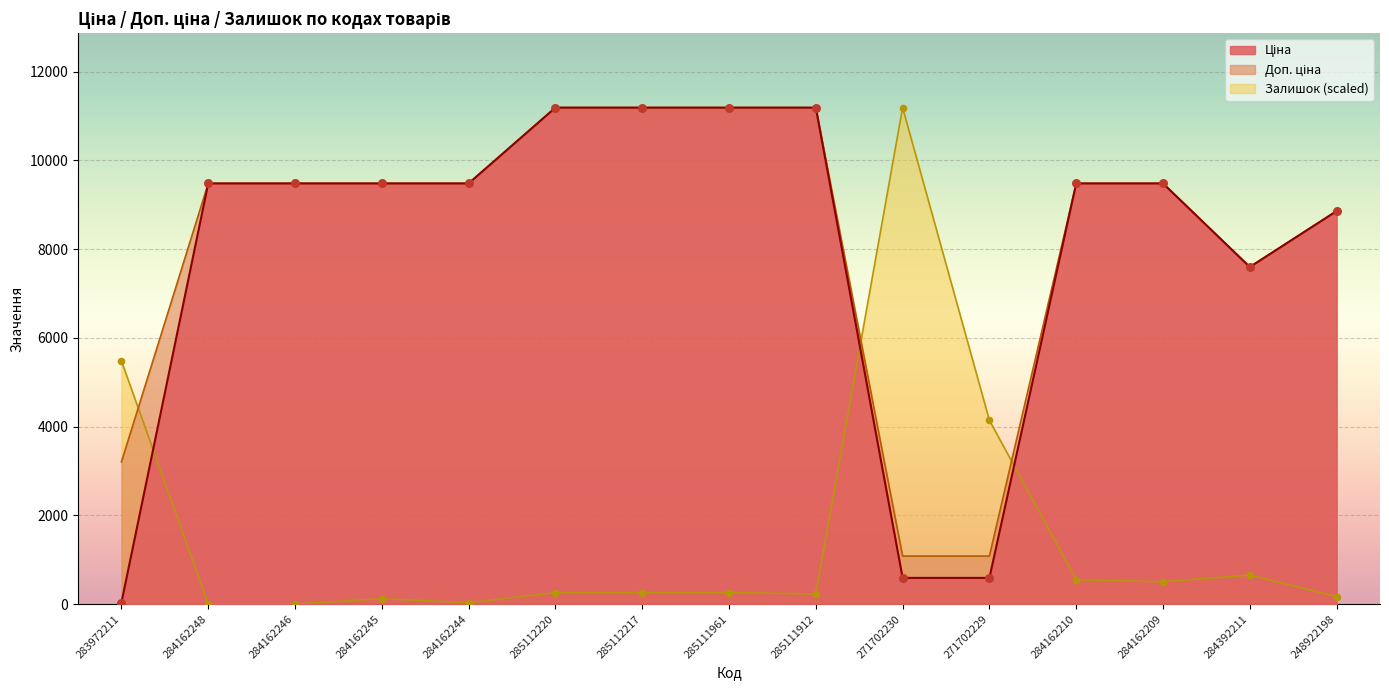

Which series has the largest total across all categories?

Доп. ціна